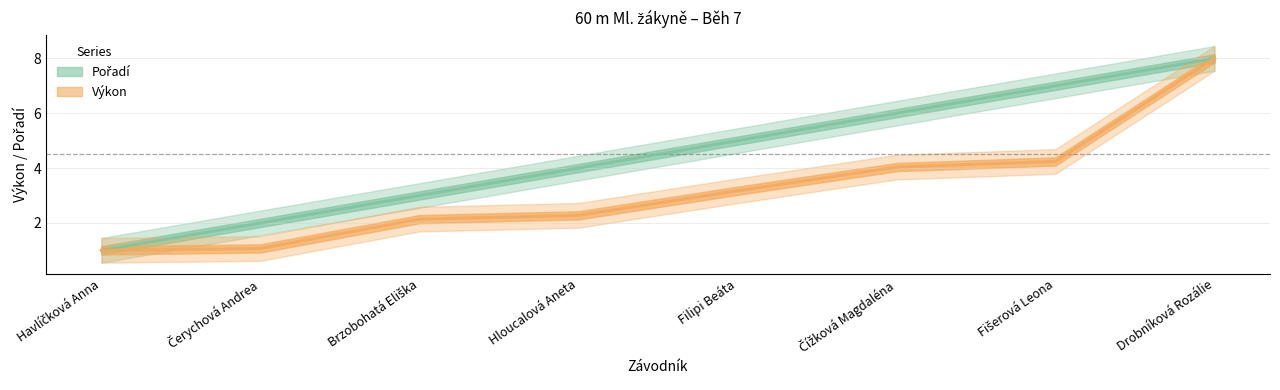

What is the difference between the maximum and second lowest values in the Pořadí series?

6.0